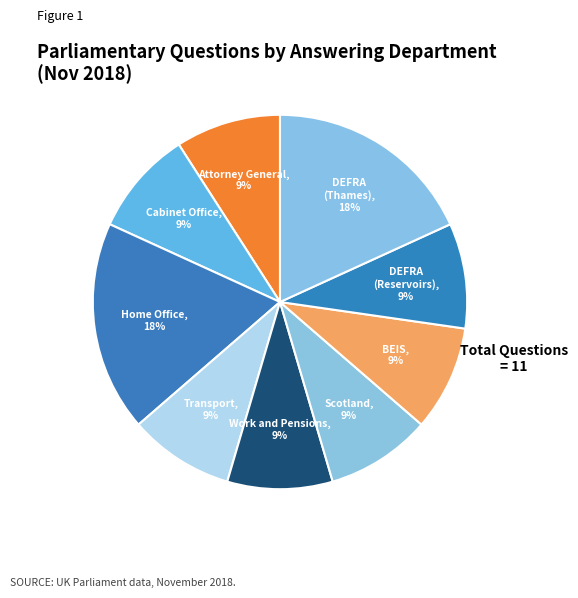

Is there any slice that represents more than half of the pie?

No